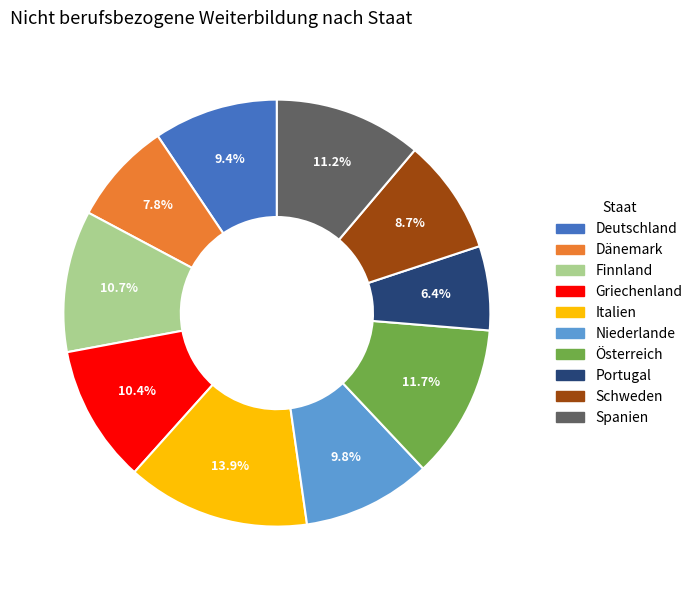

Is it true that Griechenland is 16% of the pie?

False